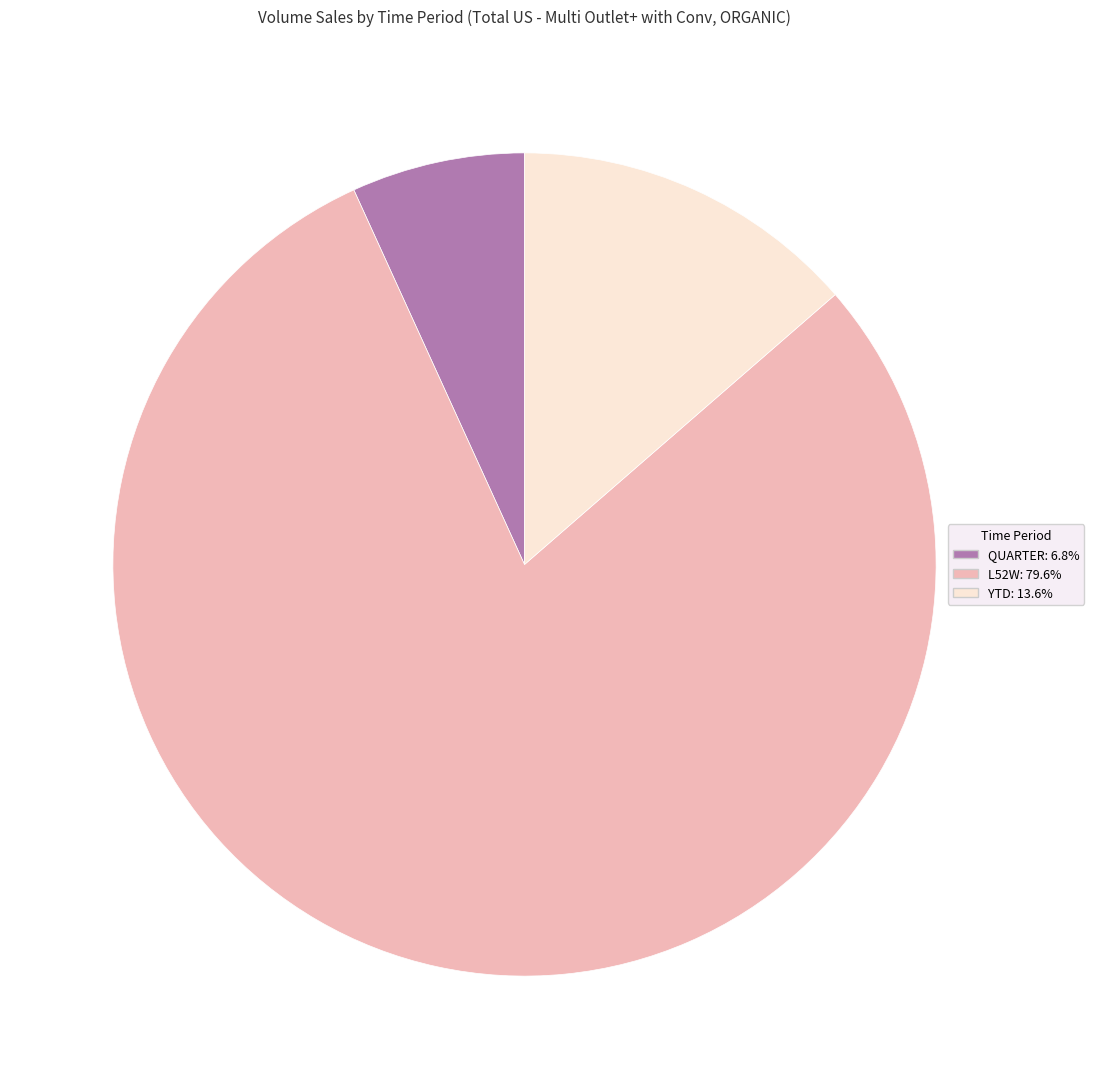

Is there any slice that represents more than half of the pie?

Yes